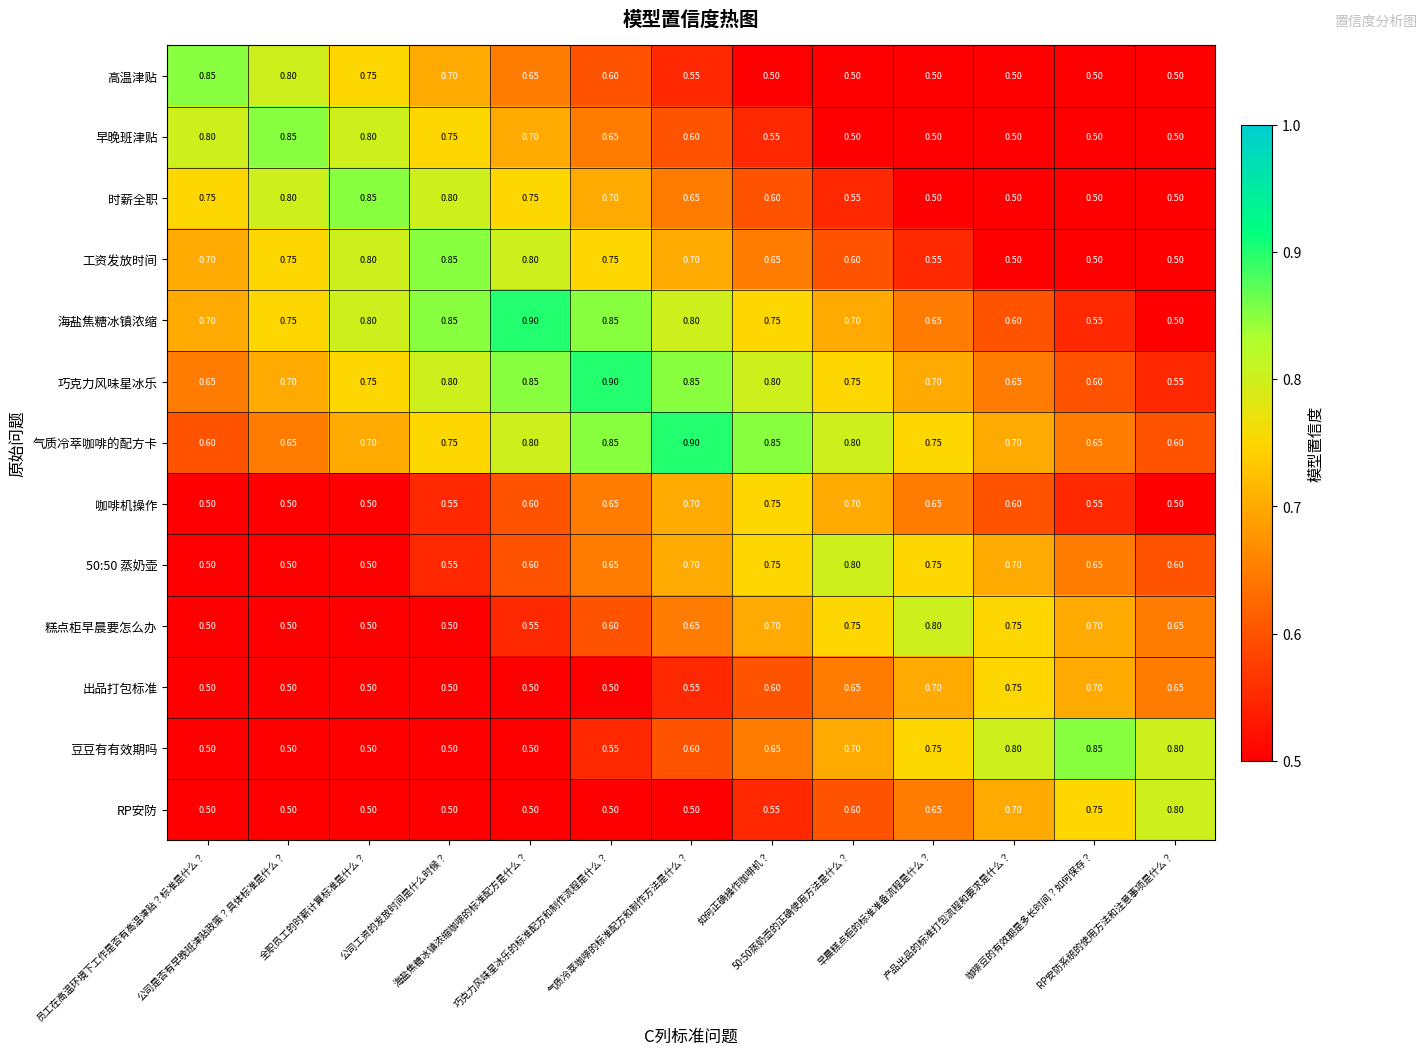

Which series has the widest spread of values?

海盐焦糖冰镇浓缩